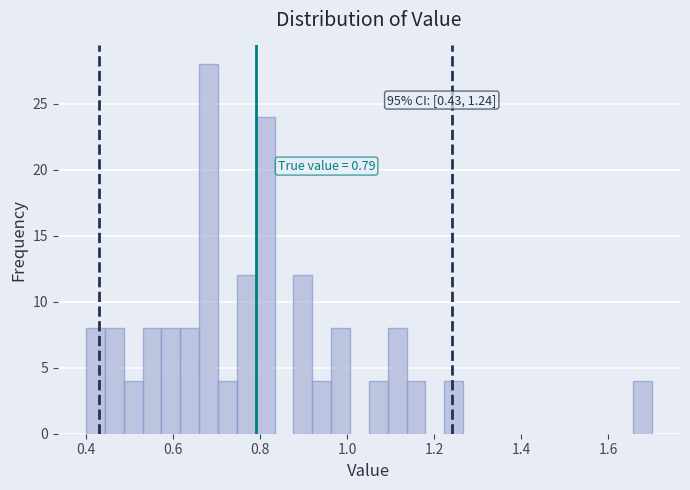

Read against the x-axis, roughly where is the centre of the tallest bar?

0.68